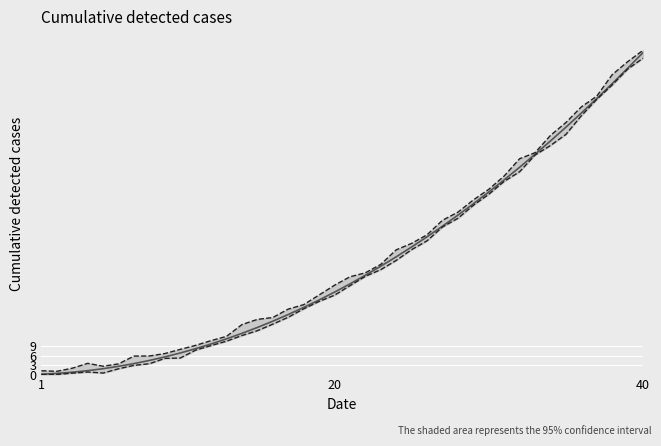

How many categories are shown in the chart?

40